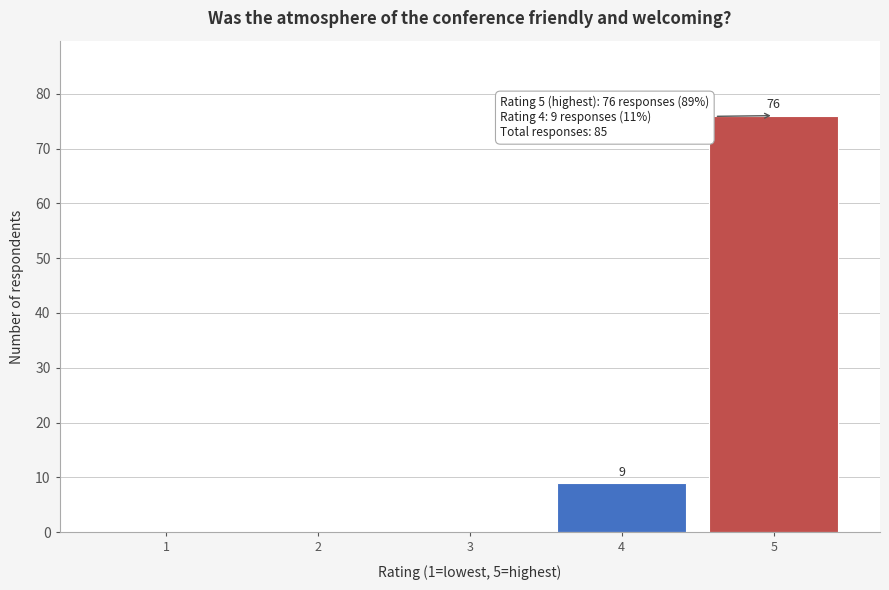

Over which range of the x-axis is the bar tallest?

4.5 to 5.5